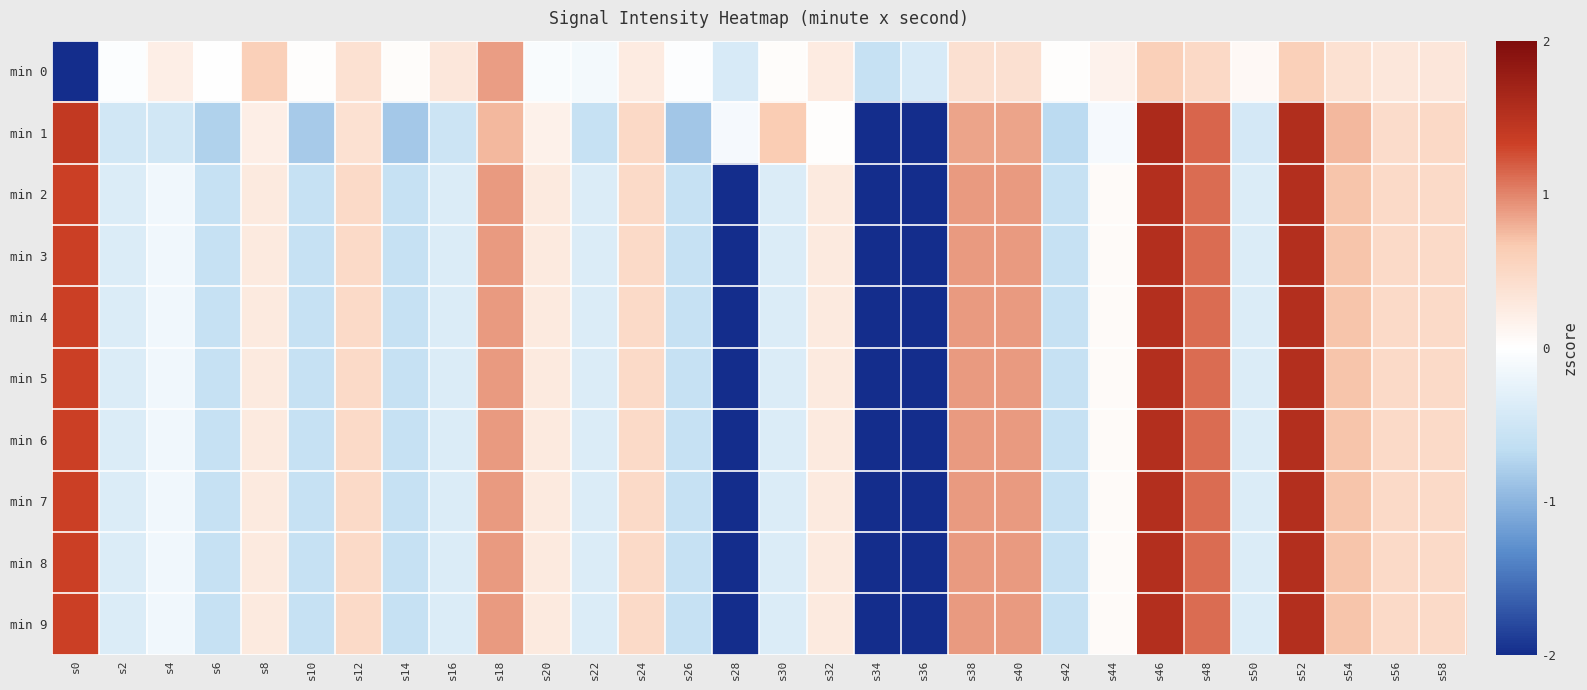

Which label corresponds to the smallest value in the chart?

s0